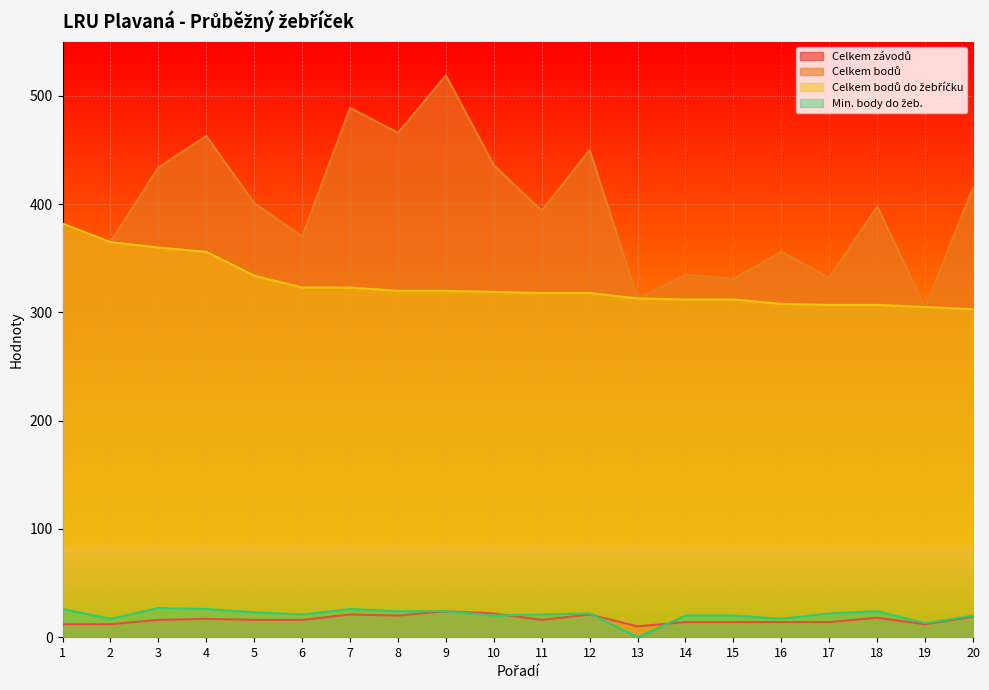

How many times do Min. body do žeb. and Celkem závodů cross each other?

3